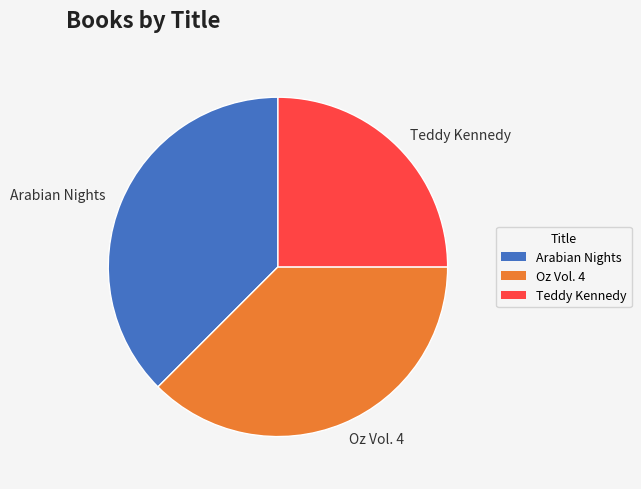

How many slices are in this pie chart?

3